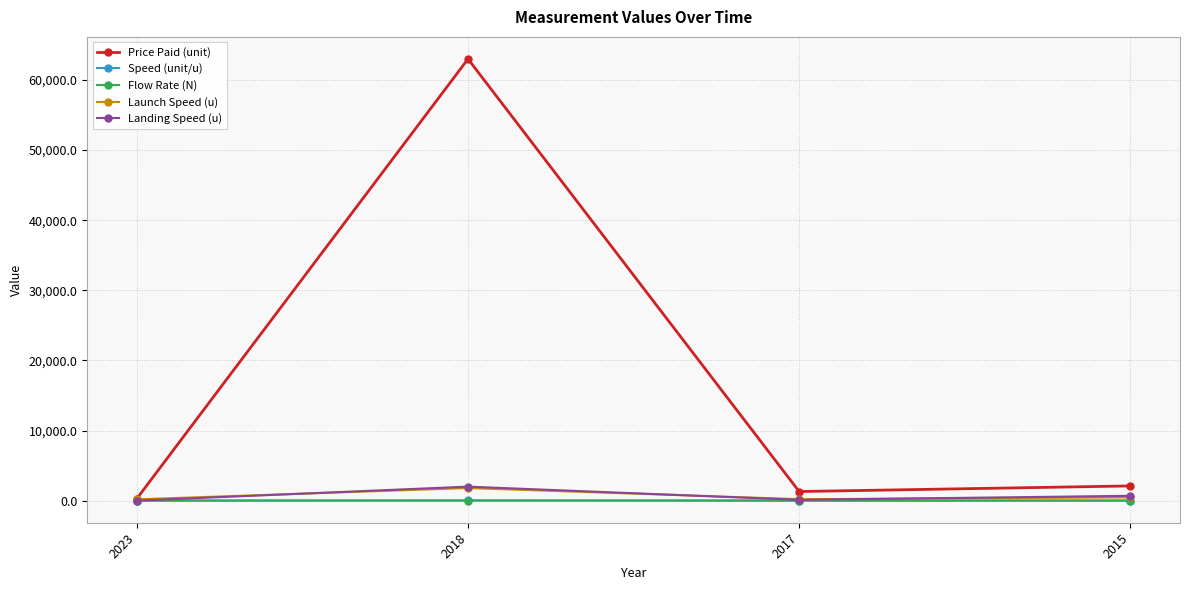

Which series has the largest total across all categories?

Price Paid (unit)